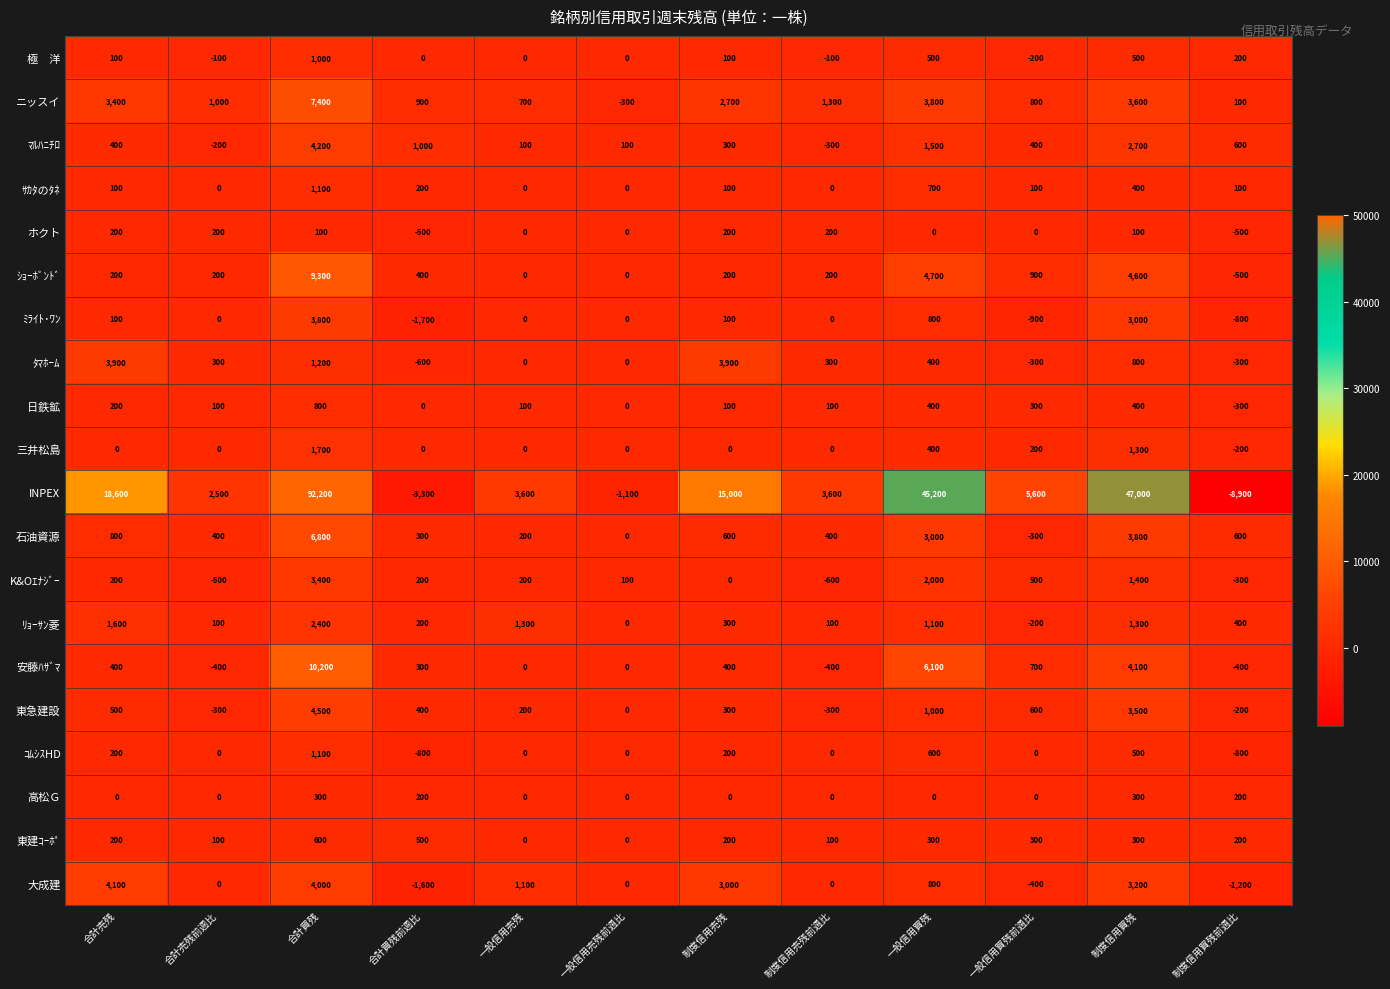

Which category has the highest value in the 大成建 series?

合計売残